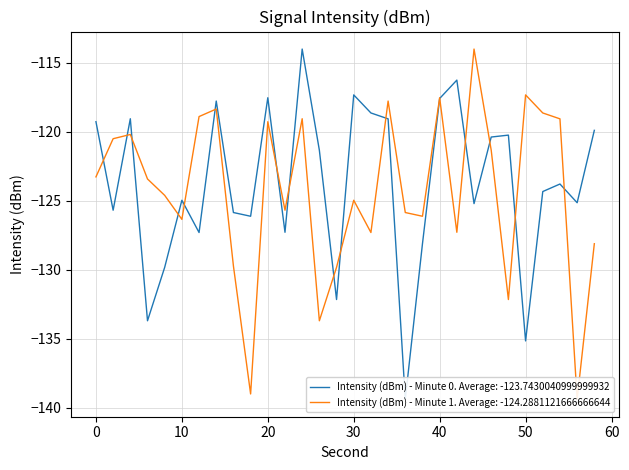

At how many categories does at least one series exceed -115?

2